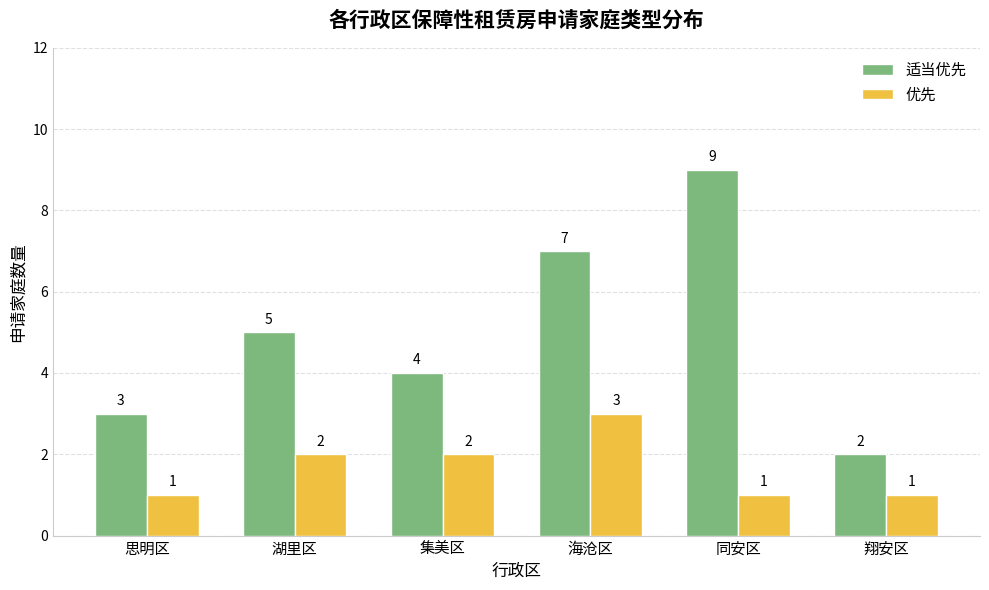

Is the value of 优先 at 翔安区 greater than the value of 适当优先 at 翔安区?

No